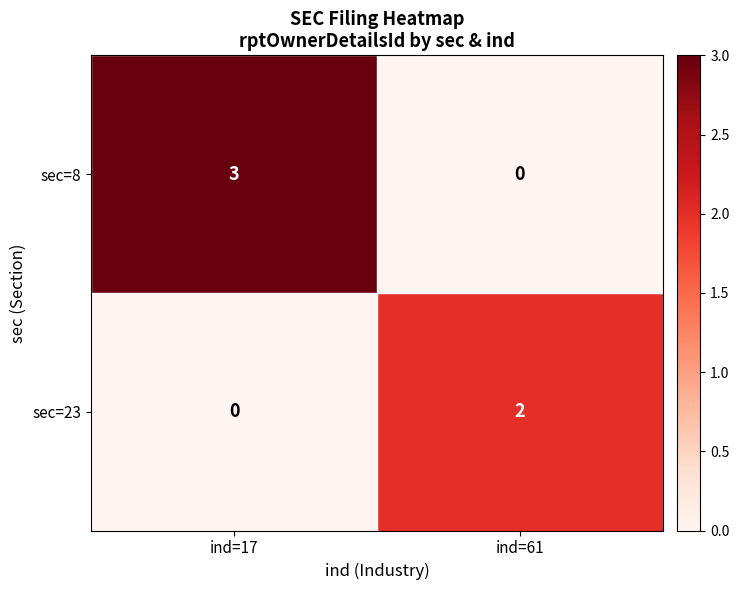

List the series in order of their peak value, highest first.

sec=8, sec=23